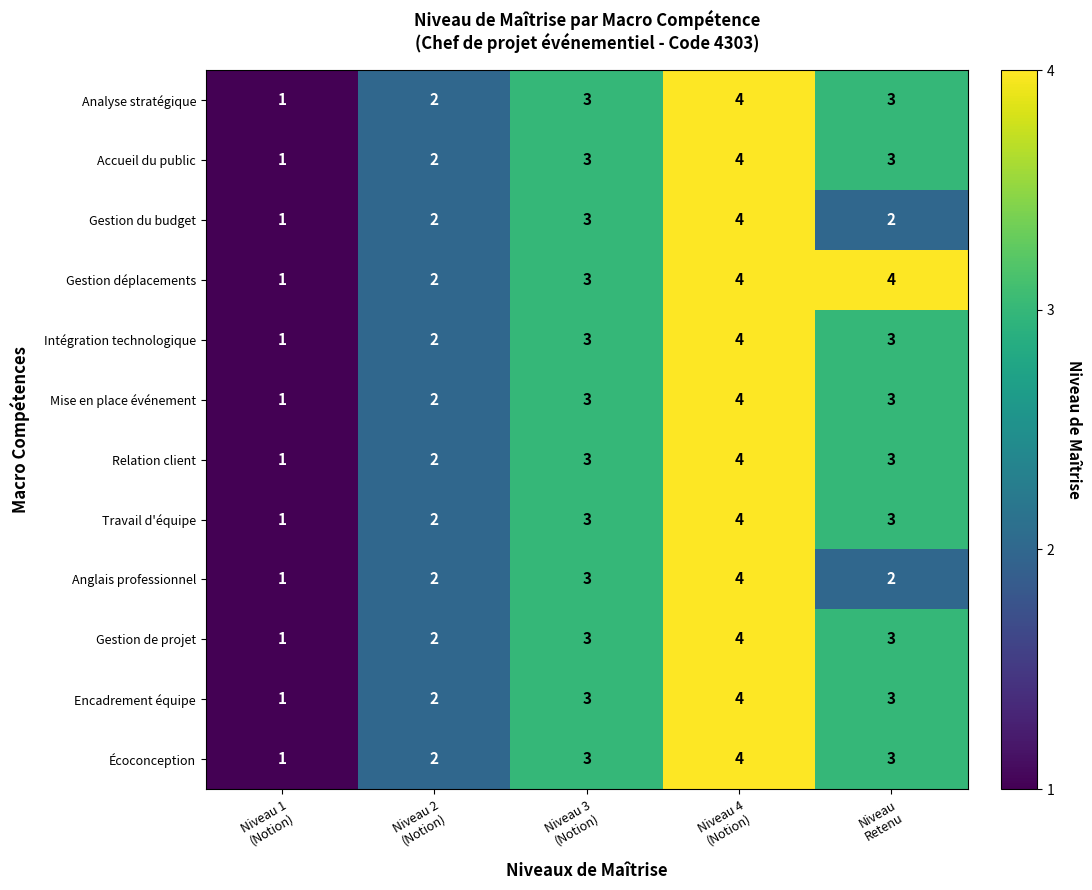

Count the Accueil du public values in the range 2 to 3.

3